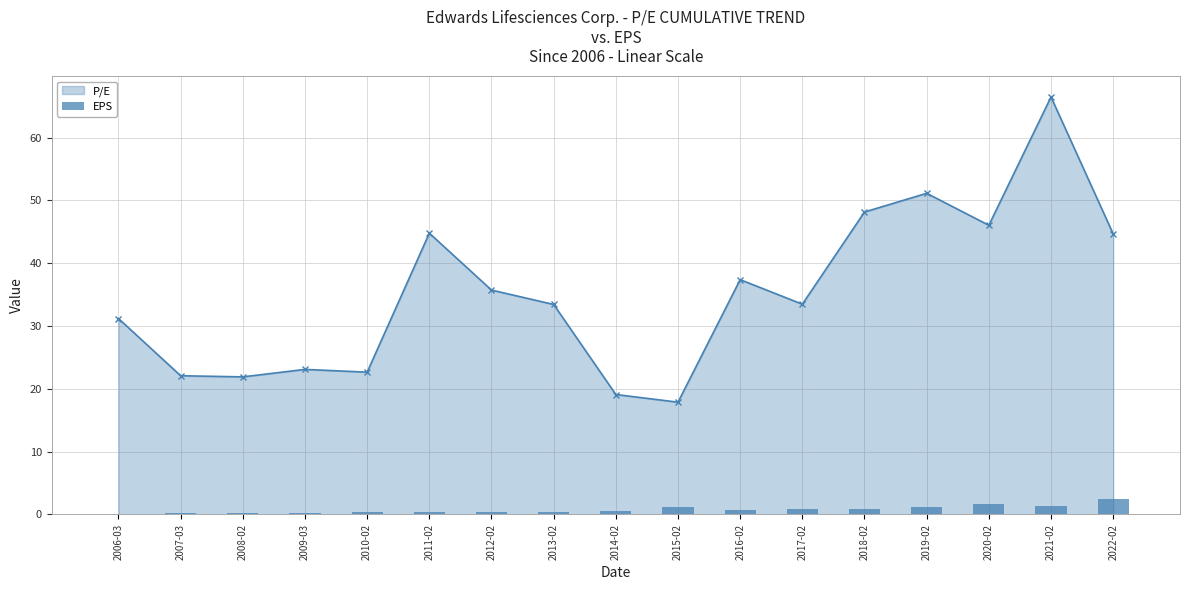

What is the value of the P/E point at the 10th from the left?

17.9